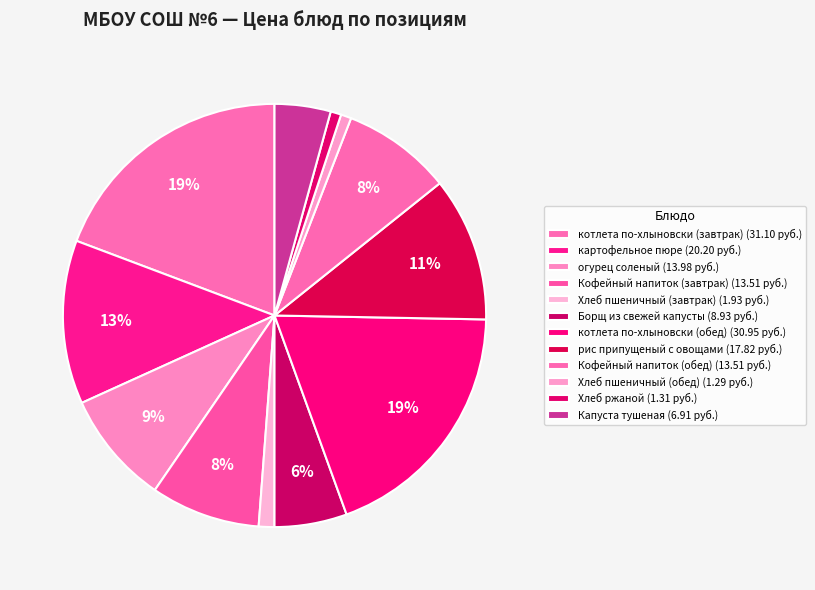

Does any single category account for the majority?

No